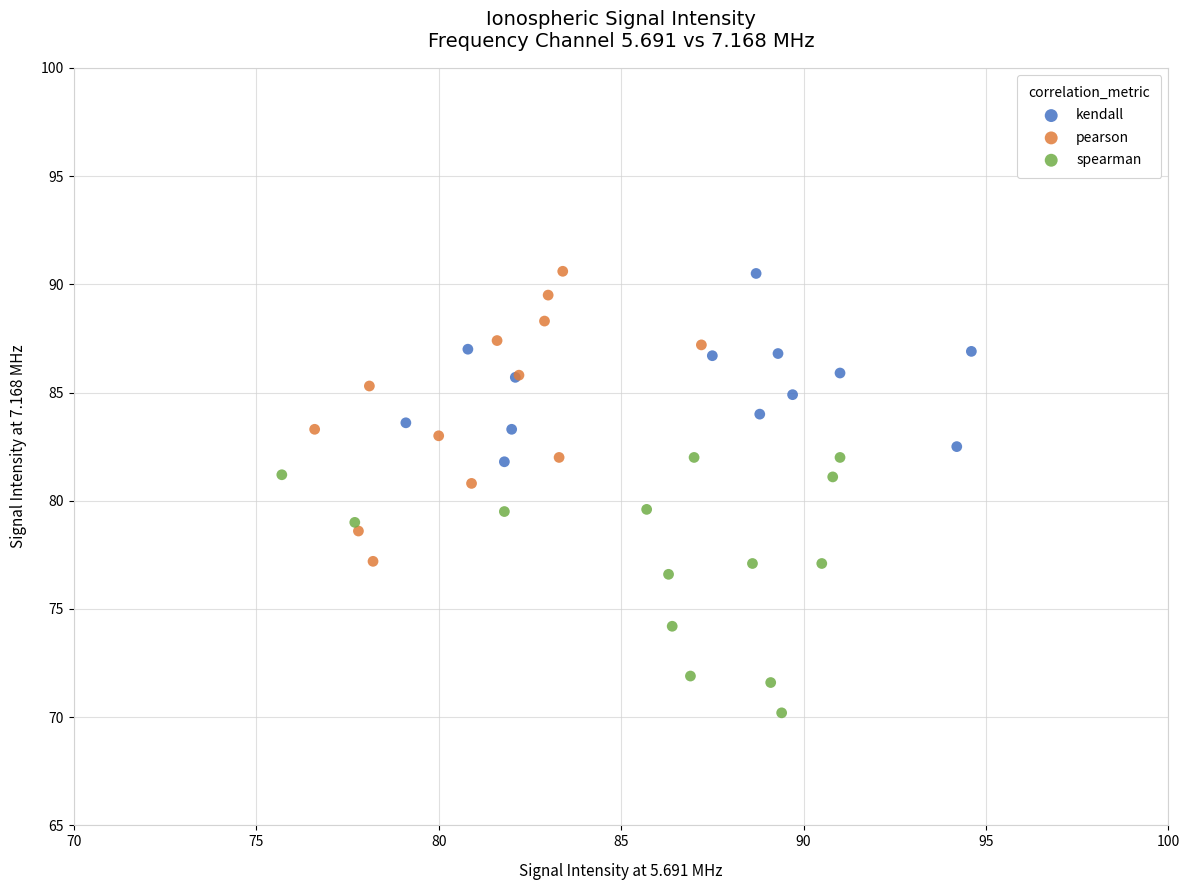

Which series contains the lowest Y value?

spearman